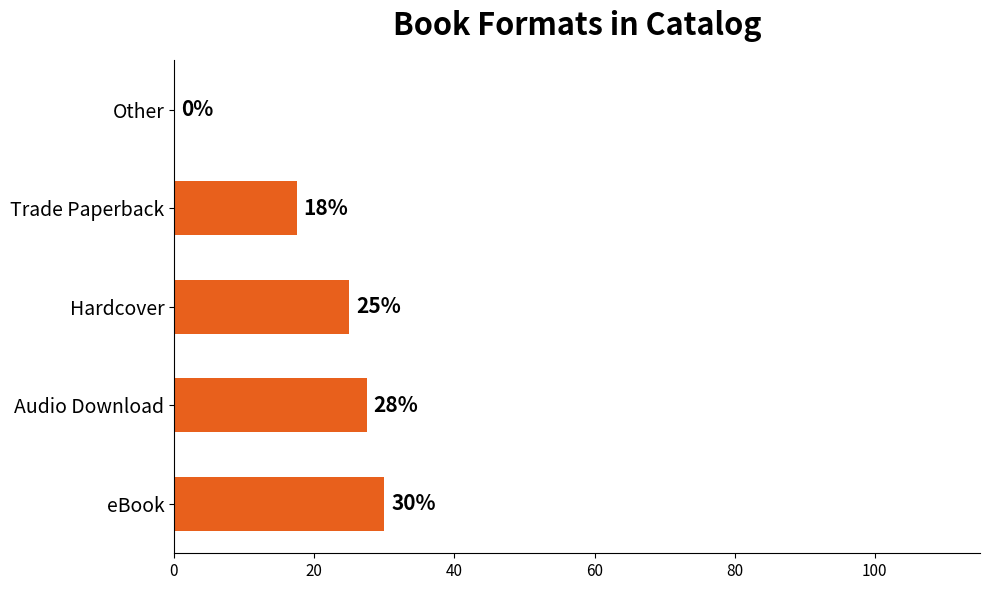

Approximately how many times larger is the value at Audio Download compared to Trade Paperback?

1.6